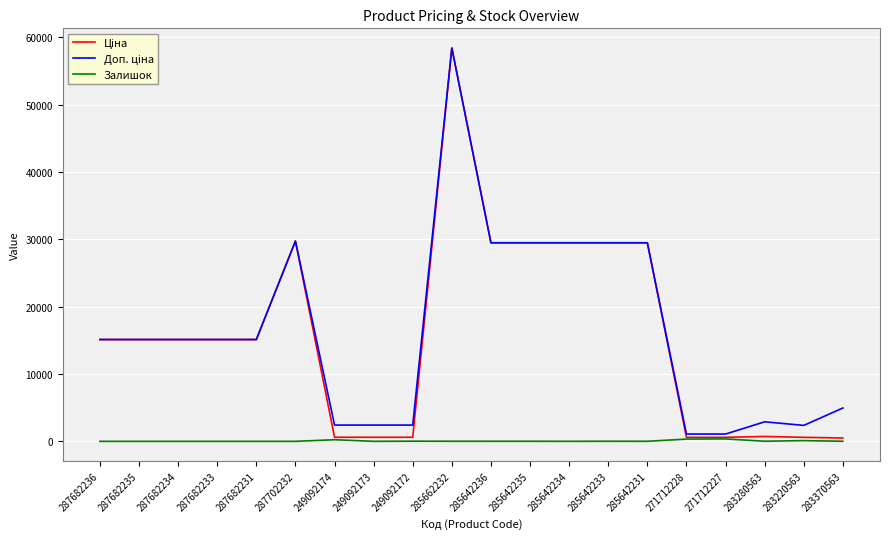

What is the spread (max minus min) of values at 287682234?

15120.0